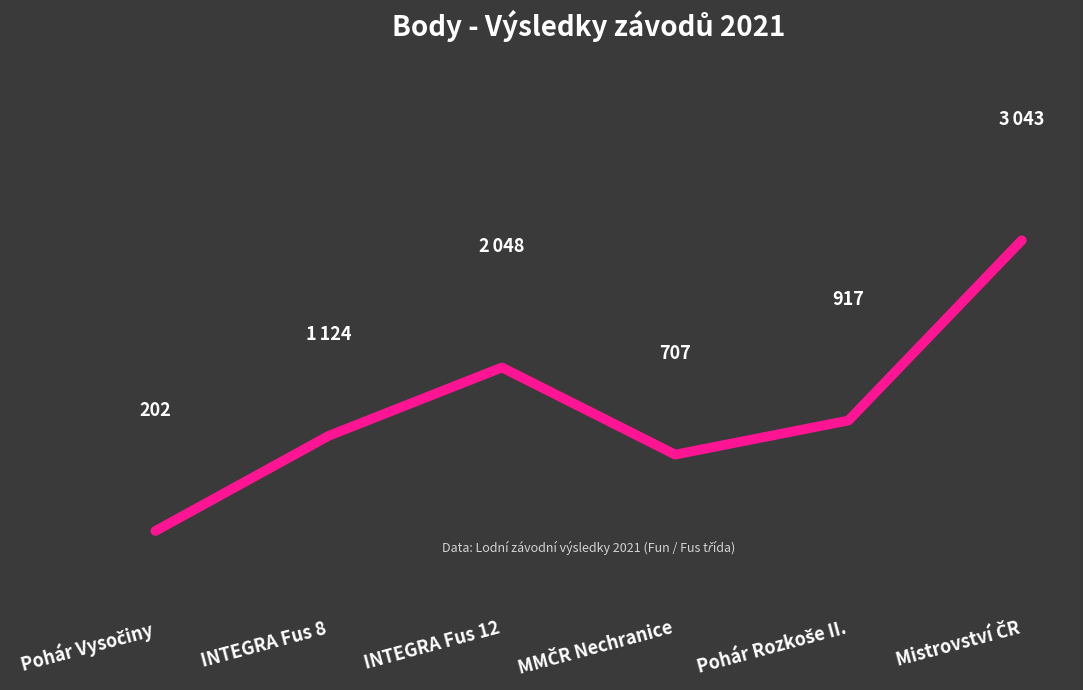

At which category does the data reach its first local peak?

INTEGRA Fus 12